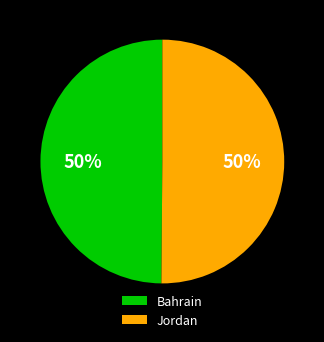

True or false: Jordan accounts for 50% of the total.

True